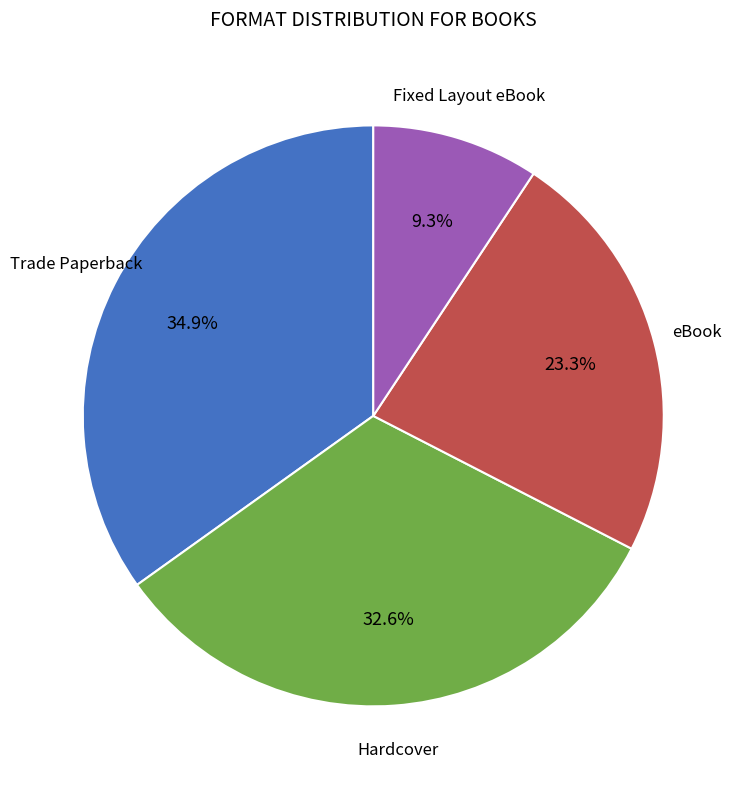

Does any single category account for the majority?

No